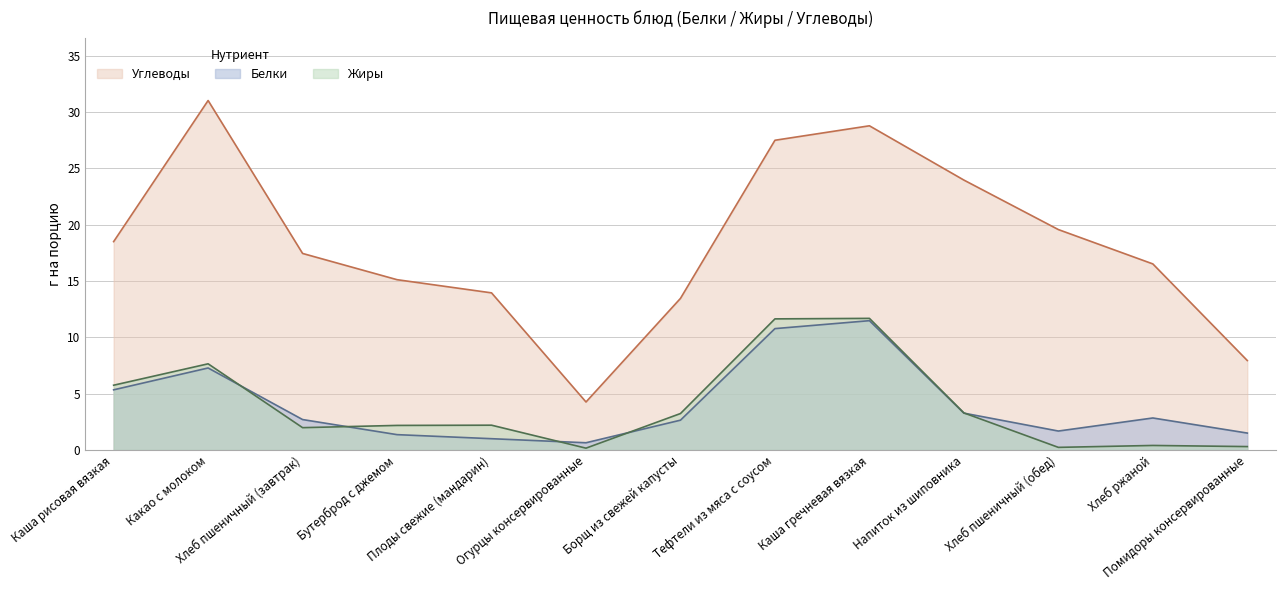

What value does the Белки series have at Напиток из шиповника?

3.3